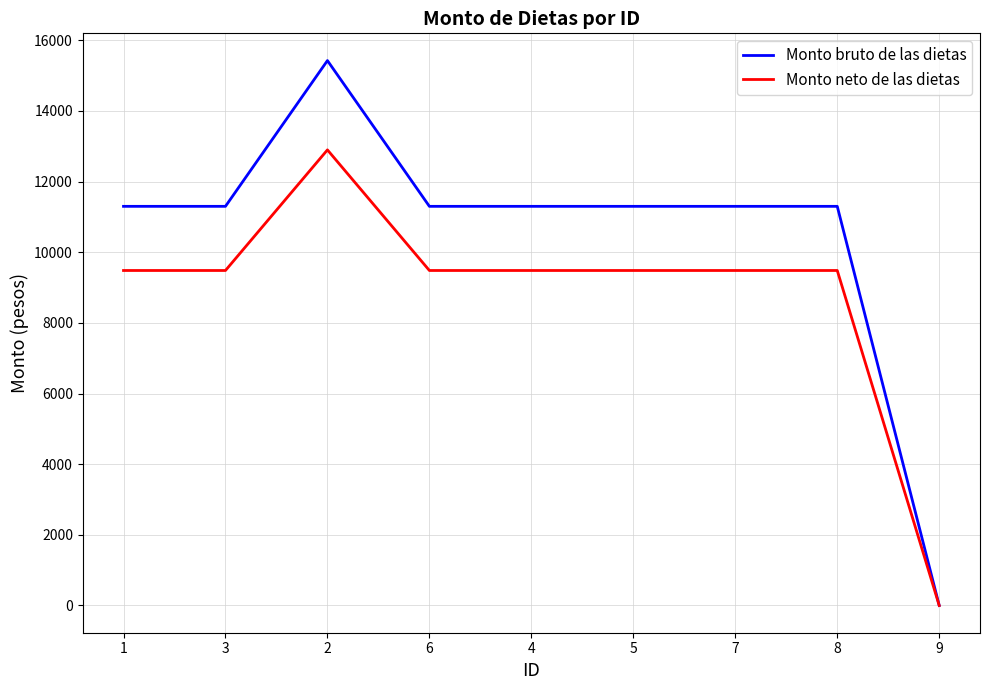

What position from the left is 4?

5